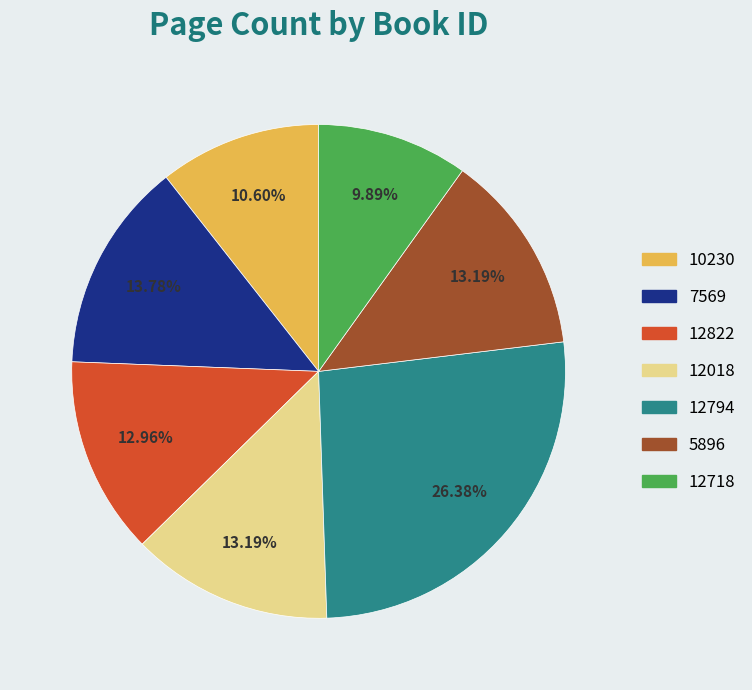

Between 7569 and 12018, which is larger?

7569